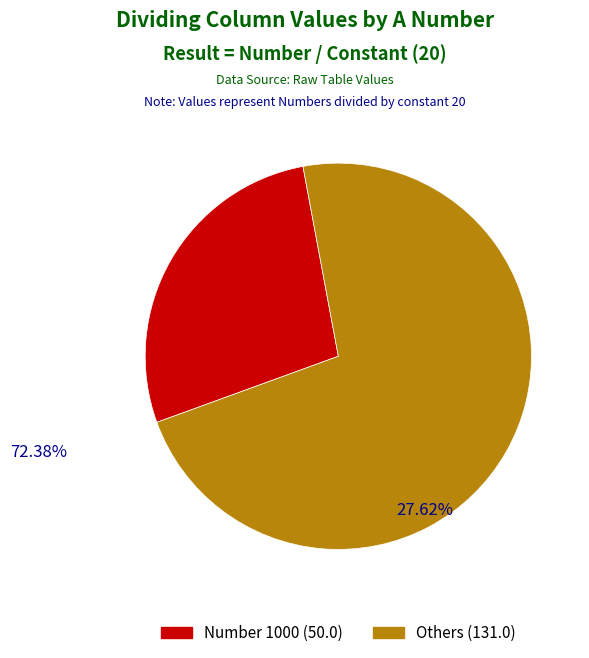

Rank the categories by value from lowest to highest.

Number 1000 (50.0), Others (131.0)